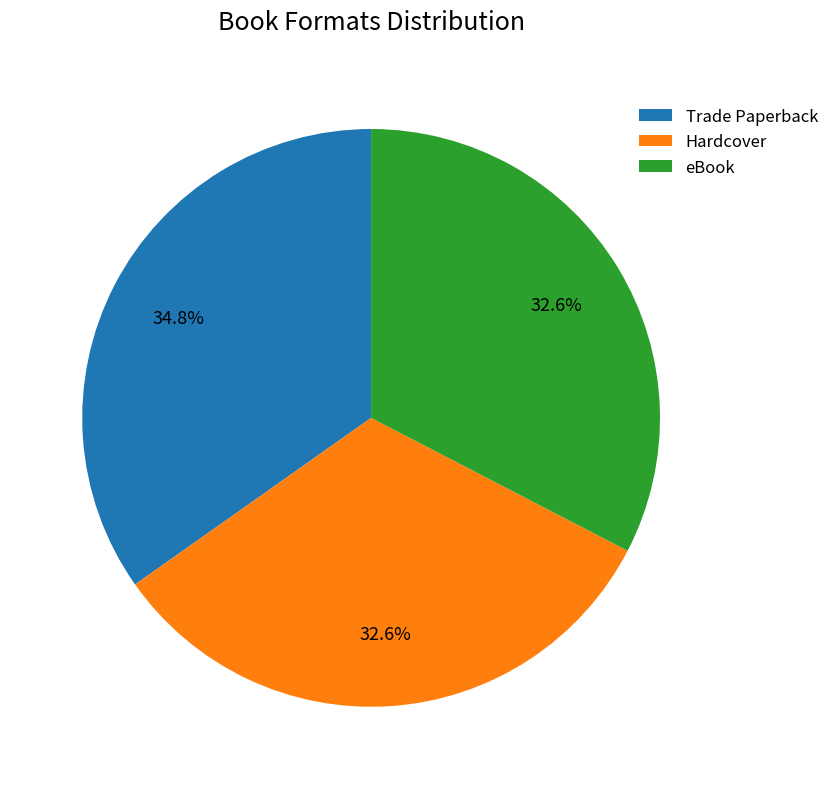

Which category has the biggest portion of the pie?

Trade Paperback